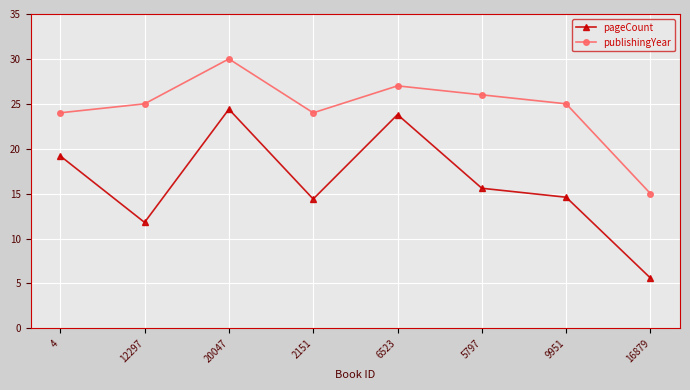

At which category does publishingYear reach its first local peak?

20047